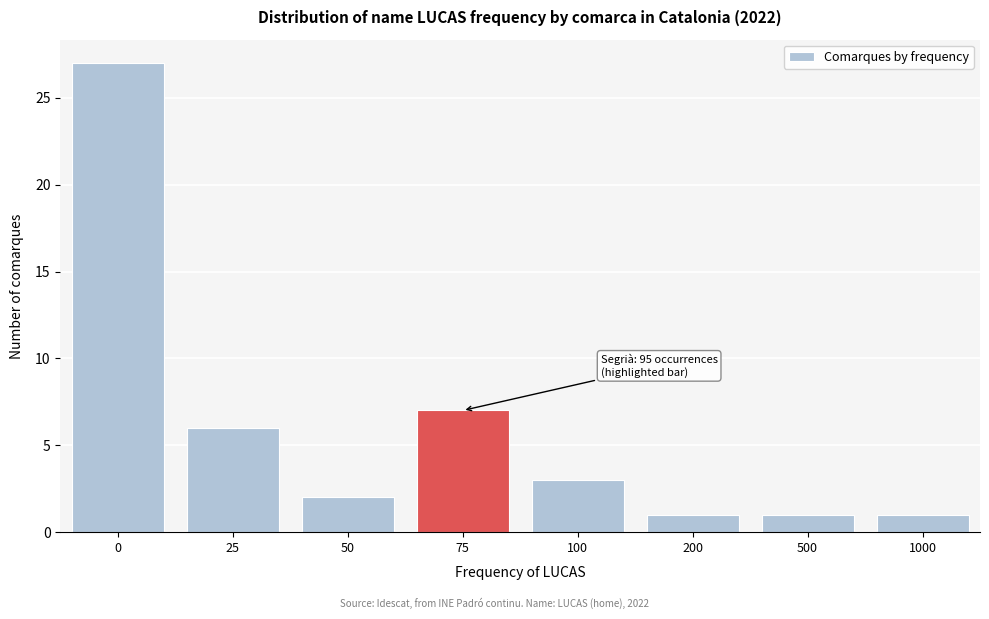

Reading left to right, list all the values displayed in this chart.

27	6	2	7	3	1	1	1